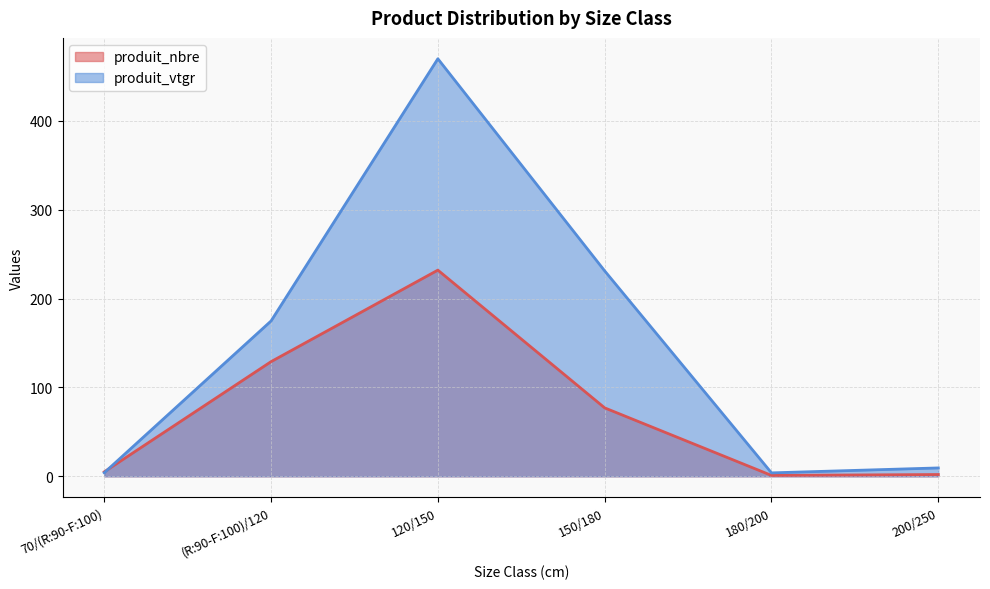

What is the maximum value shown in the chart?

469.8